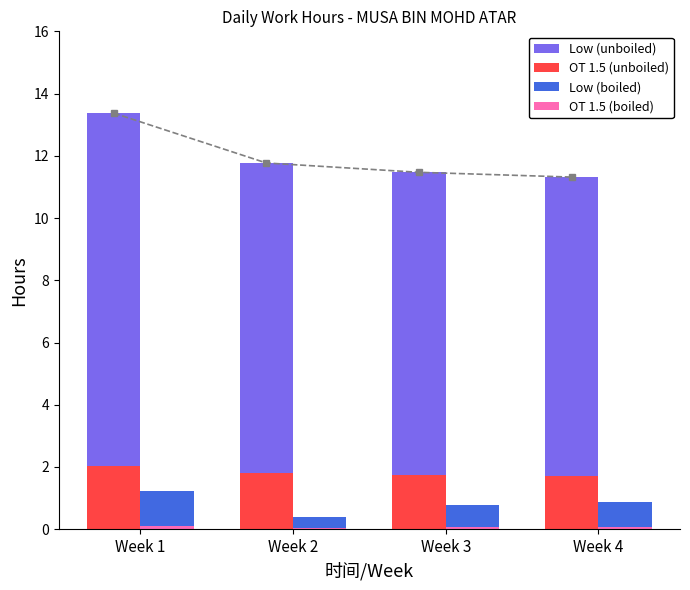

Which series has the widest spread of values?

Low (unboiled)